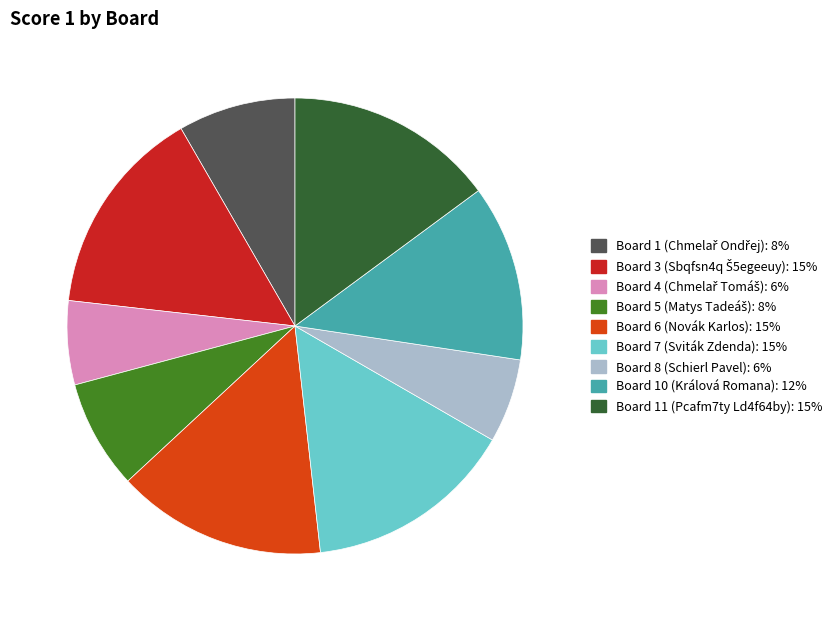

Count the number of slices in the pie.

9